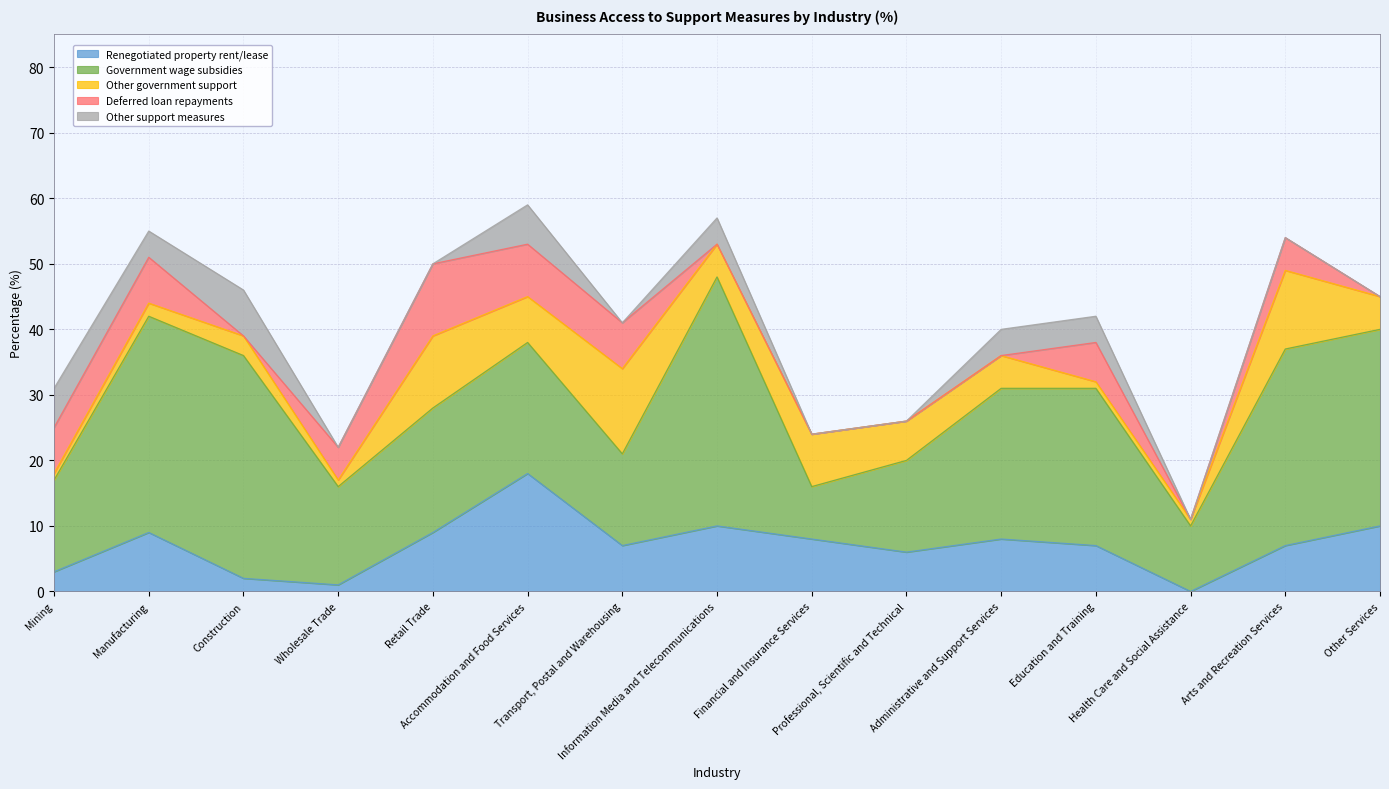

What position from the right is Professional, Scientific and Technical?

6